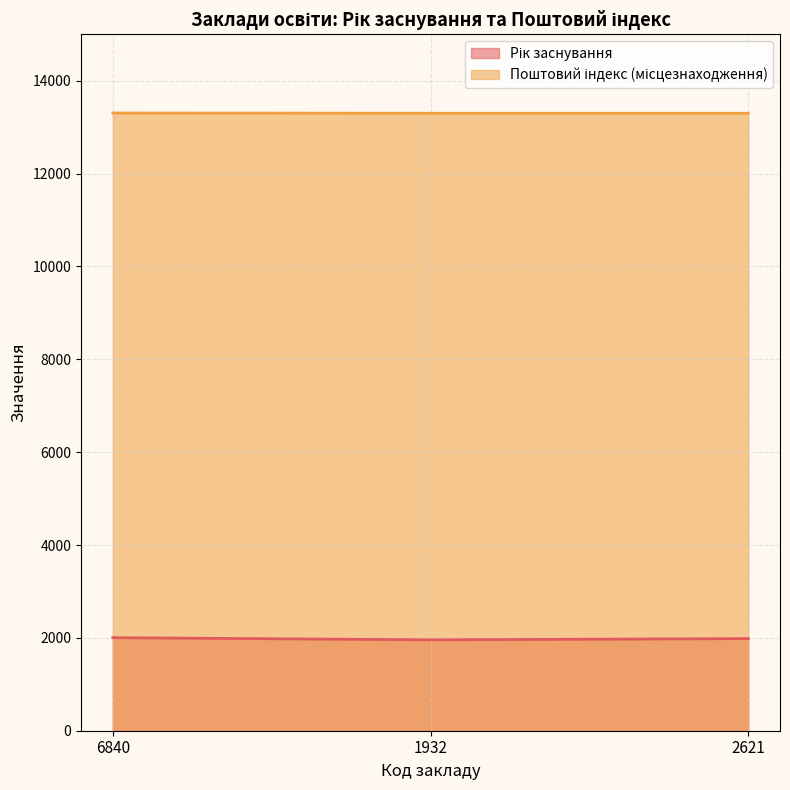

True or false: Поштовий індекс (місцезнаходження) has a value of 5670 at 1932.

False